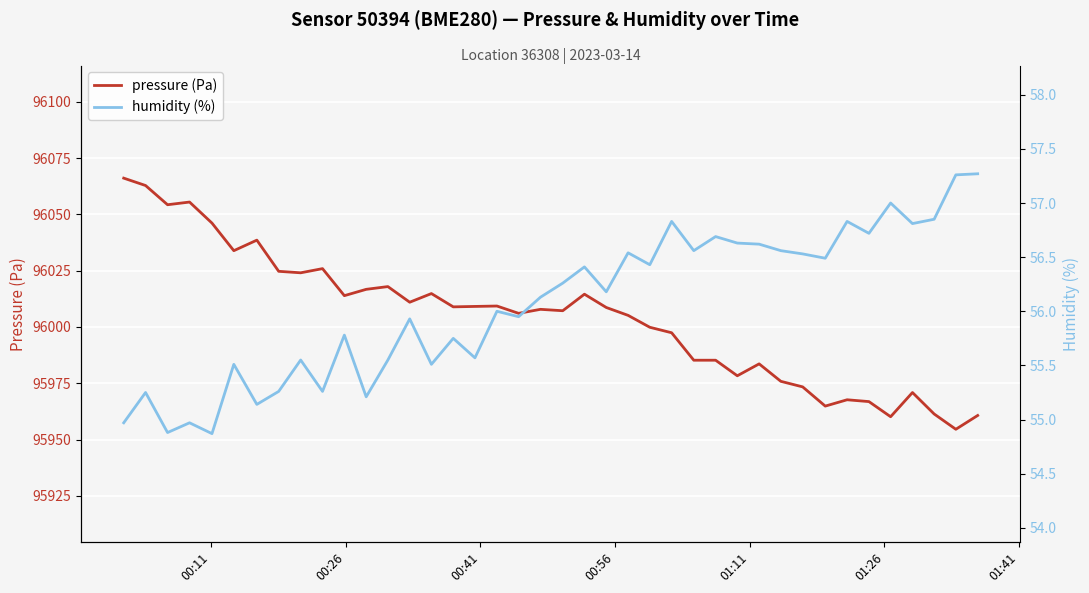

What is the minimum value shown in the chart?

54.9